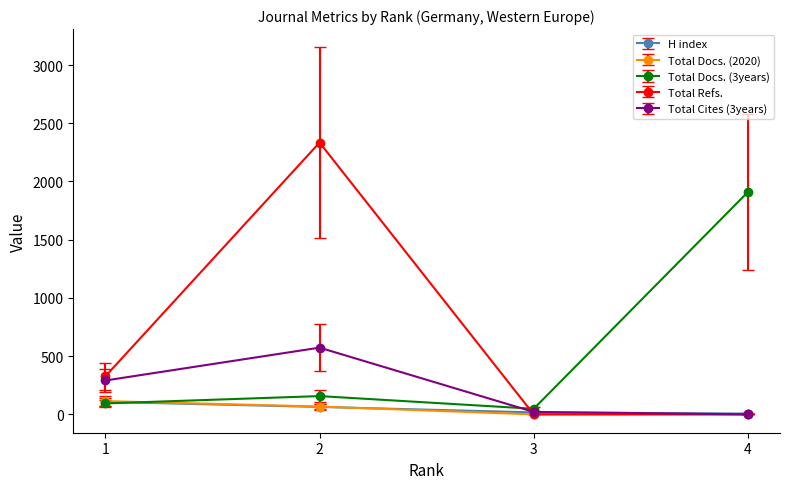

At which category is the sum across all series the highest?

2